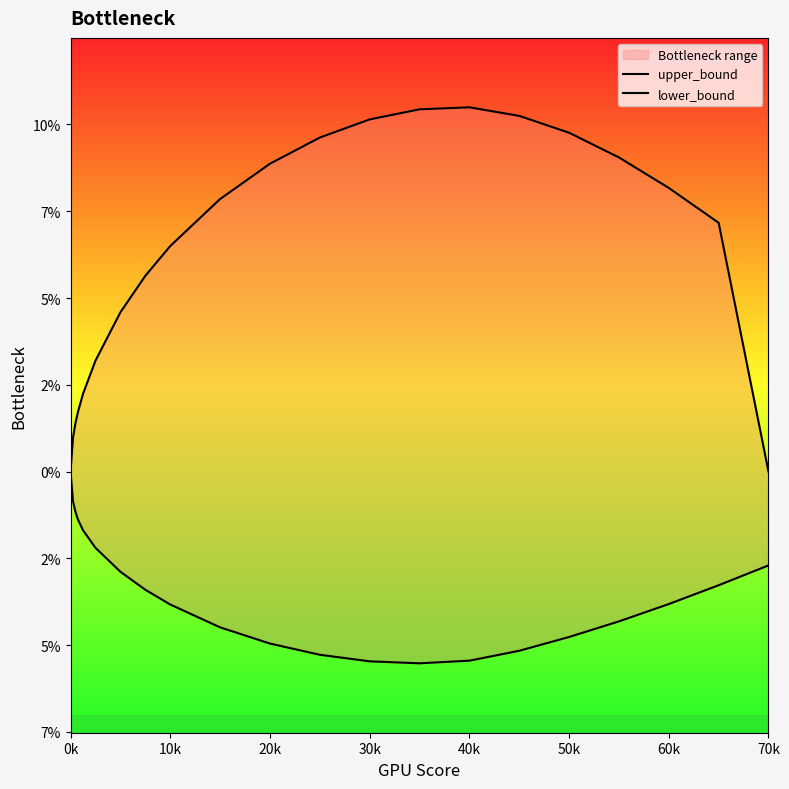

What is the greatest value displayed?

0.1